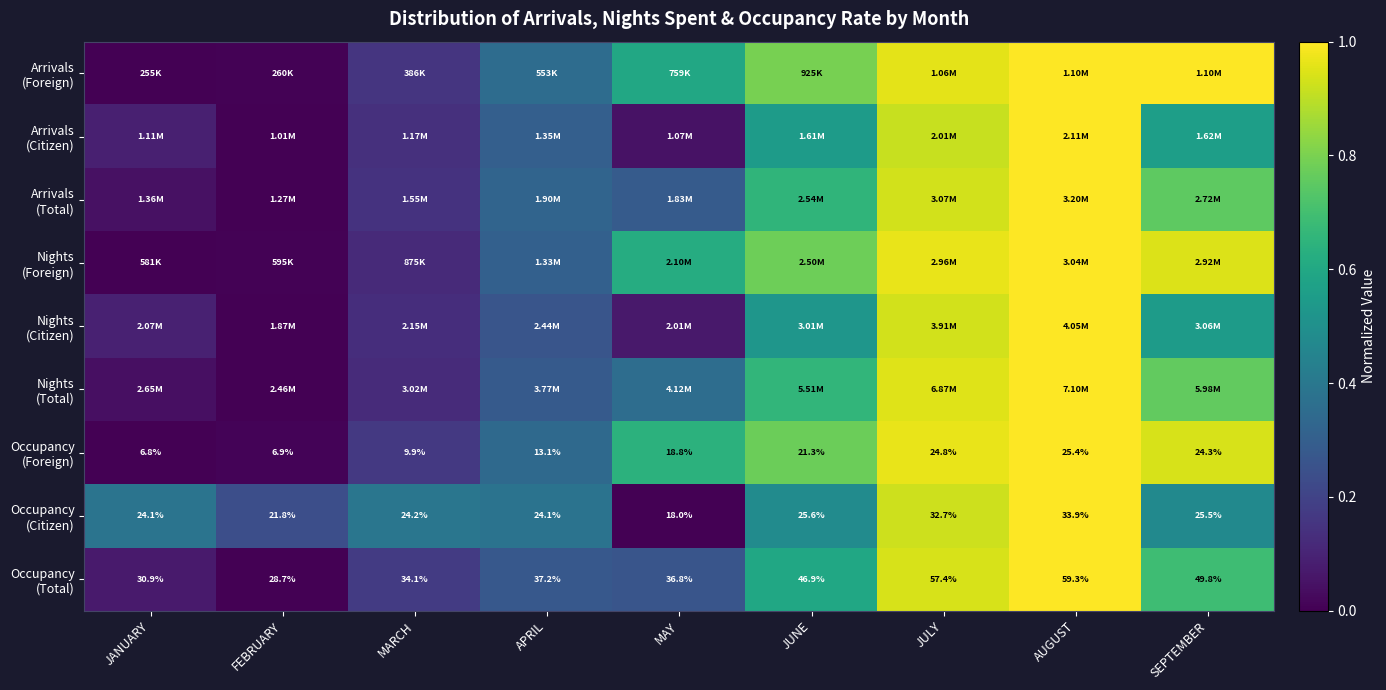

What is the greatest value displayed?

1.0